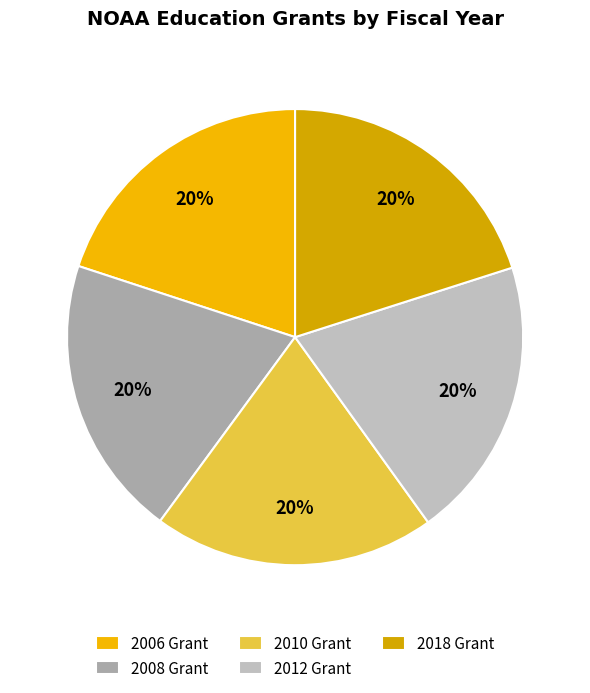

How many segments does this pie chart have?

5